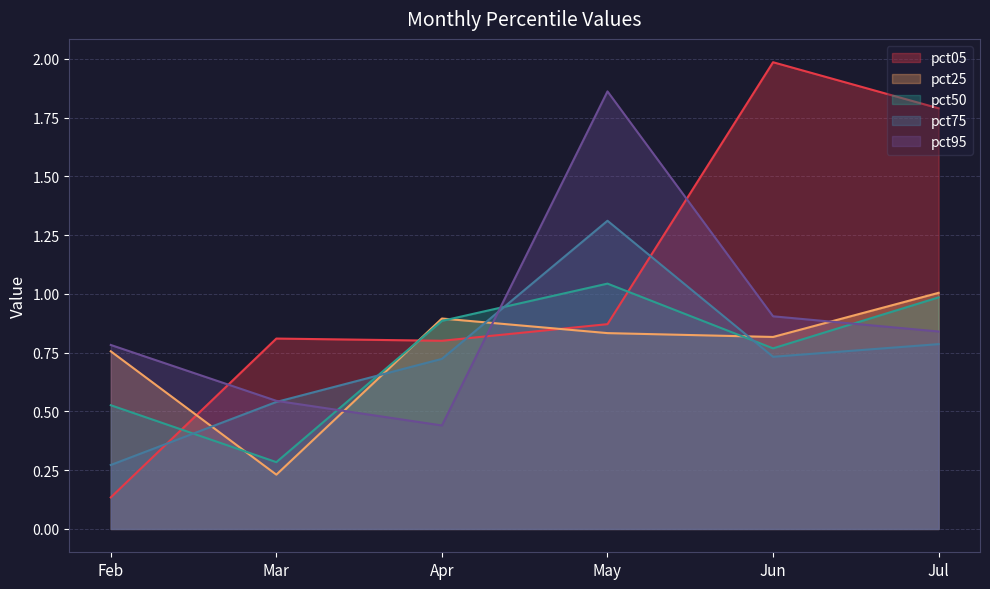

What is the value of the pct05 point at the 2nd from the left?

0.8